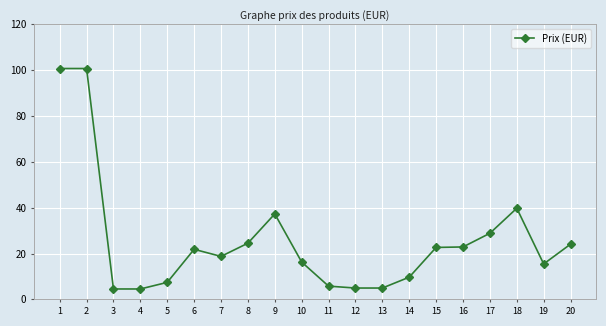

True or false: the data has more than 0 interior local peaks.

True